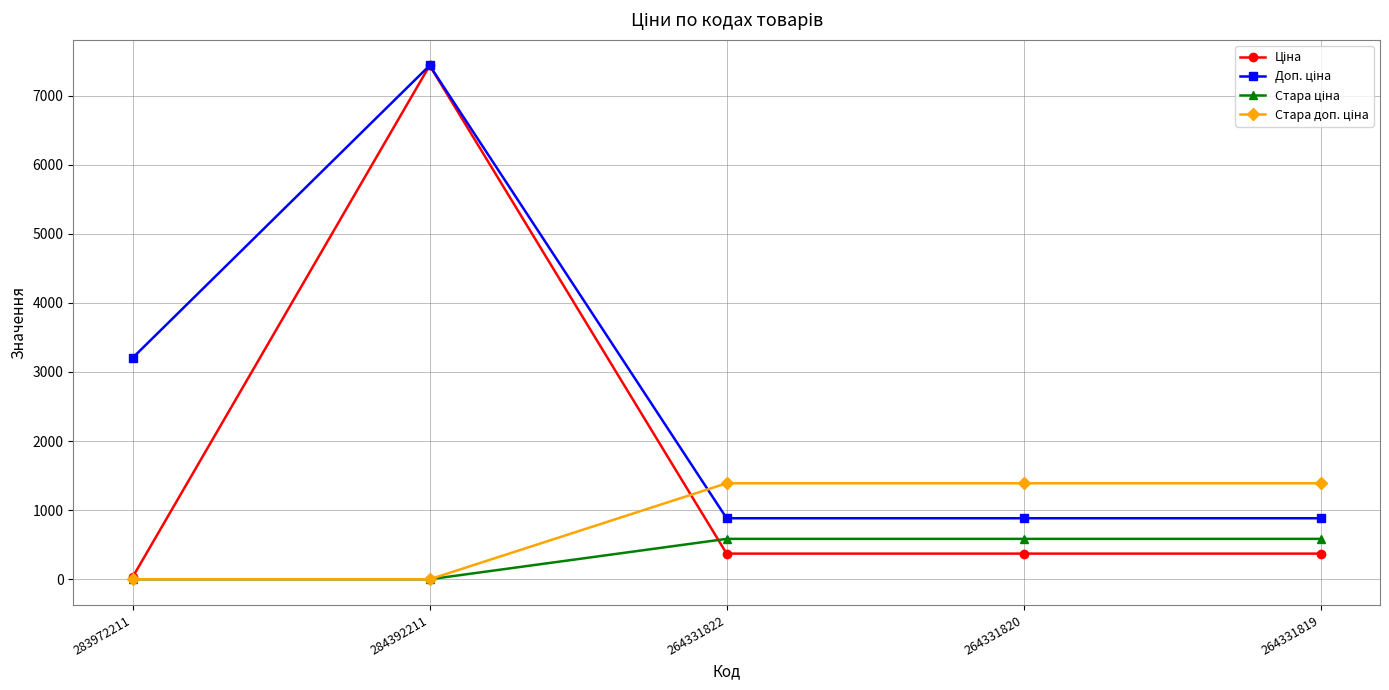

Which category has the highest value across all series?

284392211